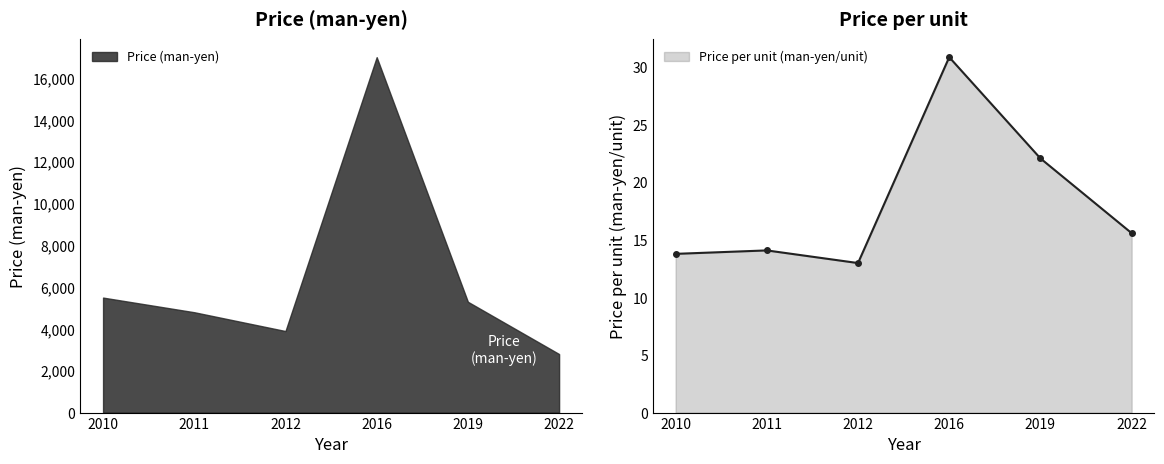

The value at 2011 is 14.1. True or false?

True